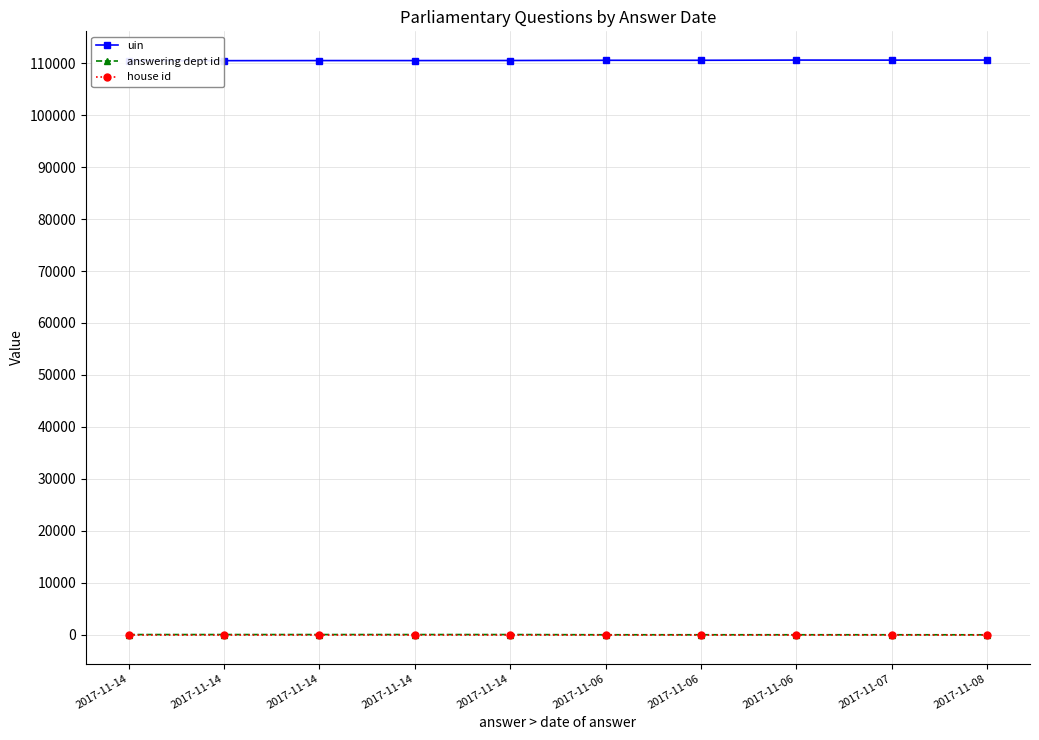

Count the number of categories in the chart.

10